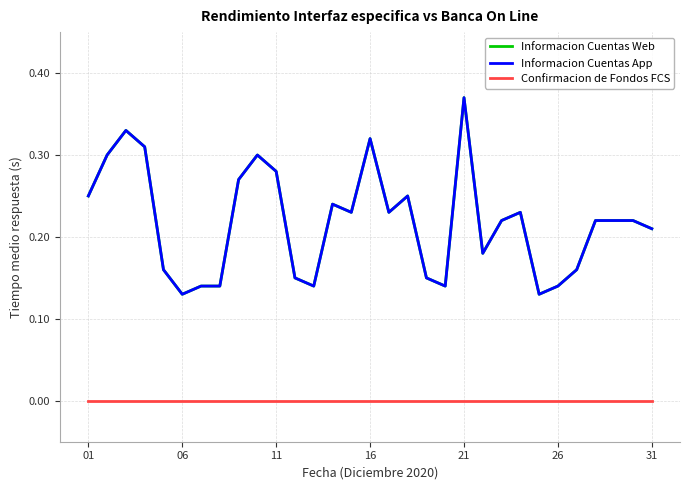

Does the chart have visible grid lines?

Yes